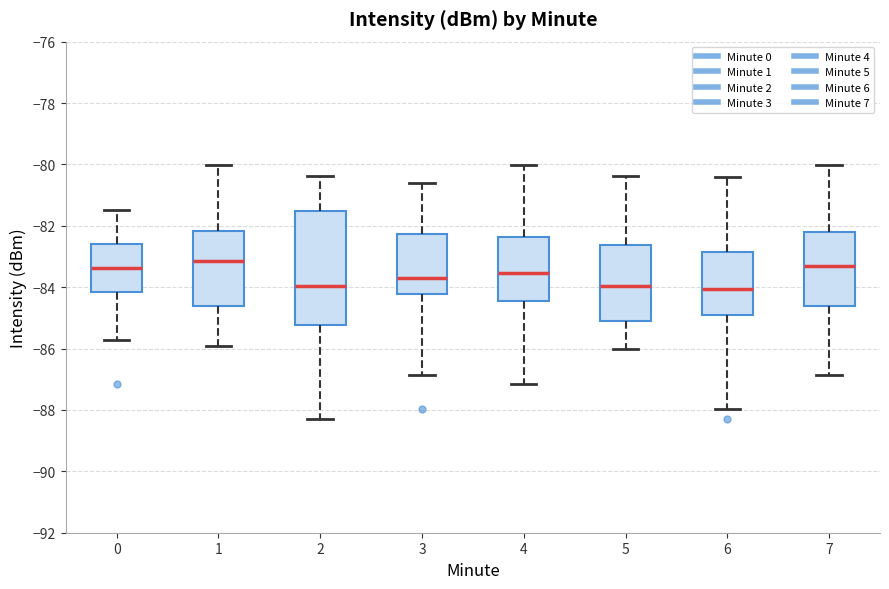

Reading left to right, read every box against the y-axis: the position of its median line, the range the box covers, and the ends of its whiskers. The values are not printed on the chart, so give them approximately, as read against the axis.

0: median -83.4, box -84.2 to -82.6, whiskers -85.8 to -81.4
1: median -83.2, box -84.6 to -82.2, whiskers -86.0 to -80.0
2: median -84.0, box -85.2 to -81.6, whiskers -88.2 to -80.4
3: median -83.8, box -84.2 to -82.2, whiskers -86.8 to -80.6
4: median -83.6, box -84.4 to -82.4, whiskers -87.2 to -80.0
5: median -84.0, box -85.2 to -82.6, whiskers -86.0 to -80.4
6: median -84.0, box -85.0 to -82.8, whiskers -88.0 to -80.4
7: median -83.4, box -84.6 to -82.2, whiskers -86.8 to -80.0